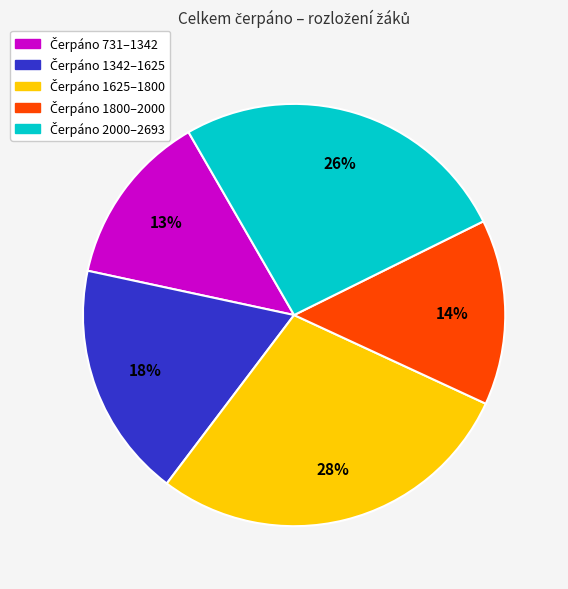

To the nearest percent, what is the average slice percentage?

20%